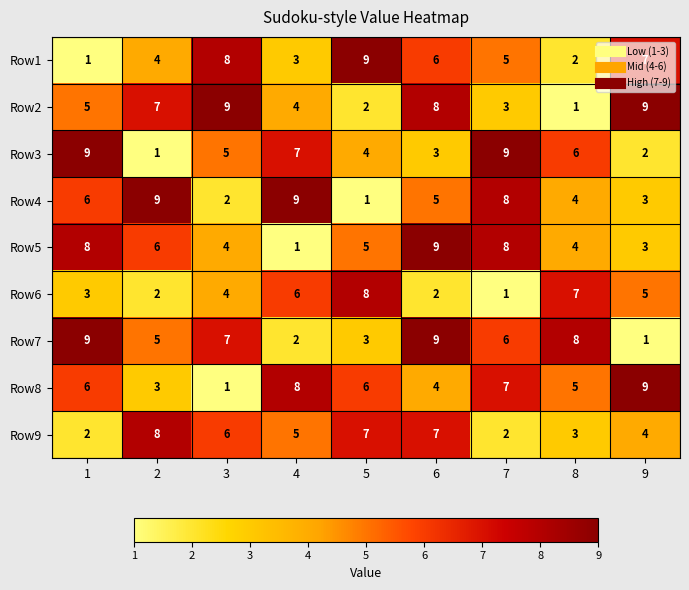

Which category has the lowest value in the Row8 series?

3